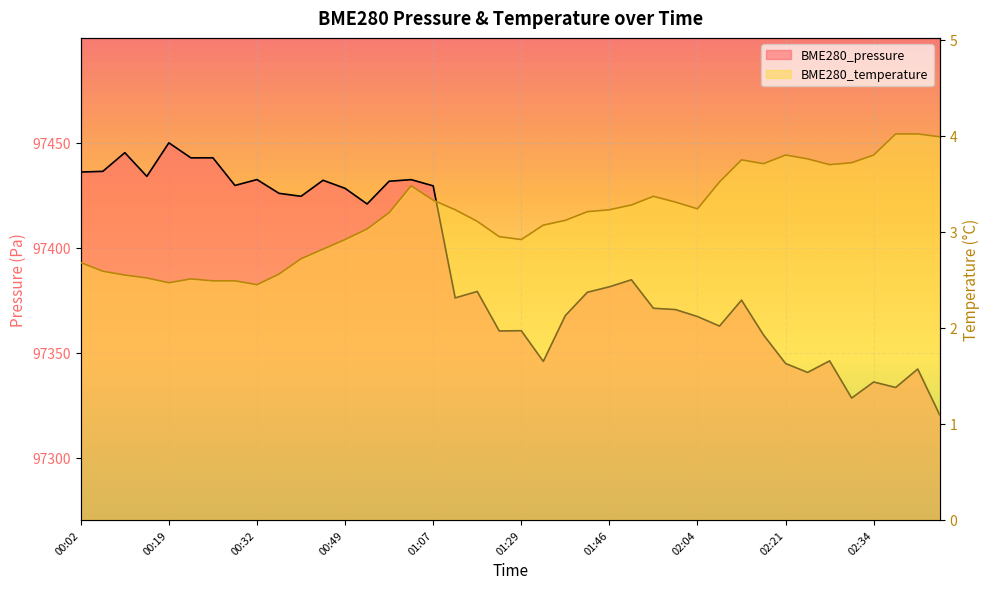

What is the value of the BME280_pressure point at the 33rd from the left?

97344.8